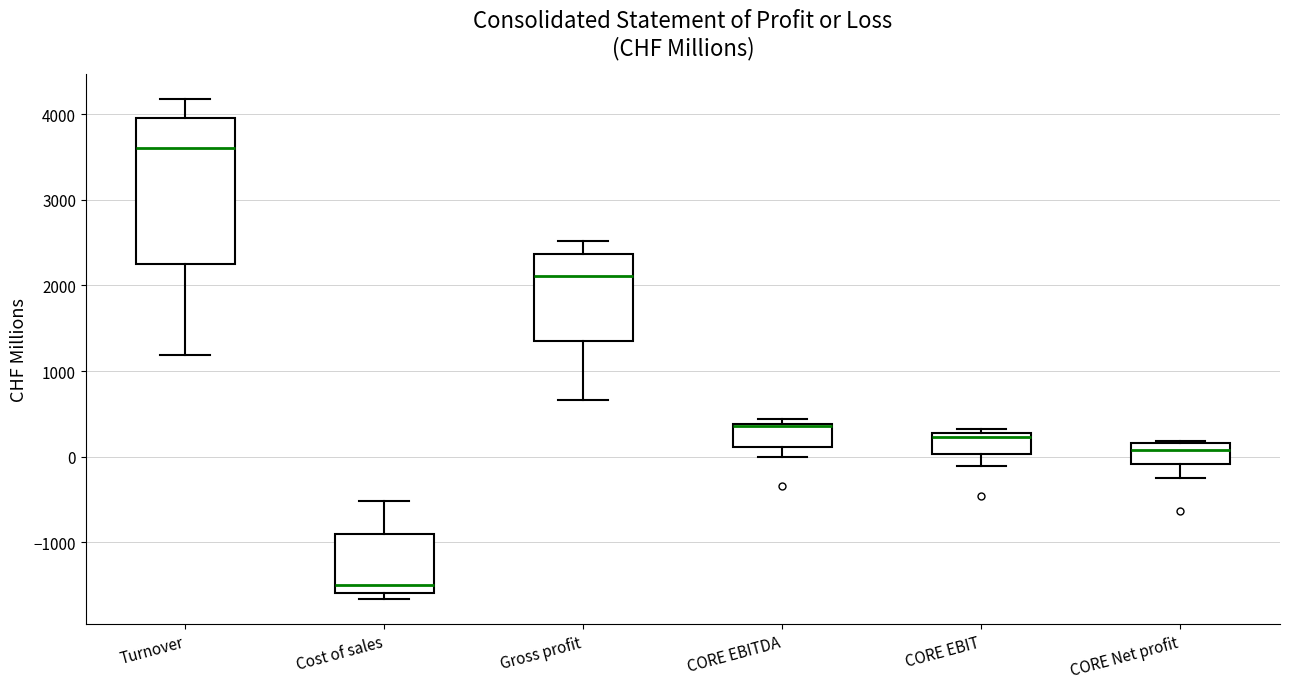

Reading left to right, read every box against the y-axis: the position of its median line, the range the box covers, and the ends of its whiskers. The values are not printed on the chart, so give them approximately, as read against the axis.

Turnover: median 3600, box 2300 to 4000, whiskers 1200 to 4200
Cost of sales: median -1500, box -1600 to -900, whiskers -1700 to -500
Gross profit: median 2100, box 1300 to 2400, whiskers 700 to 2500
CORE EBITDA: median 400, box 100 to 400, whiskers 0 to 400 (just above the box's upper edge)
CORE EBIT: median 200, box 0 to 300, whiskers -100 to 300 (just above the box's upper edge)
CORE Net profit: median 100, box -100 to 200, whiskers -300 to 200